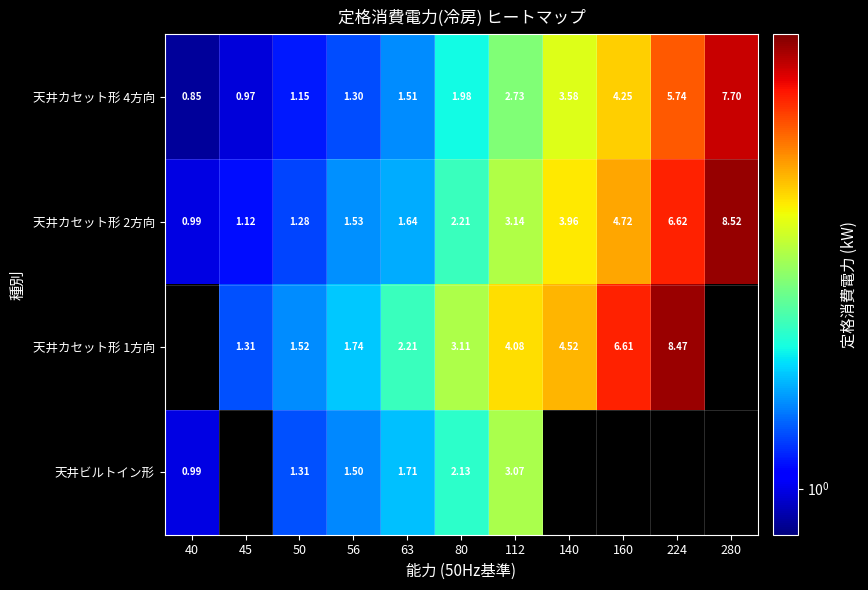

How many data points in 天井カセット形 4方向 are above 1?

9